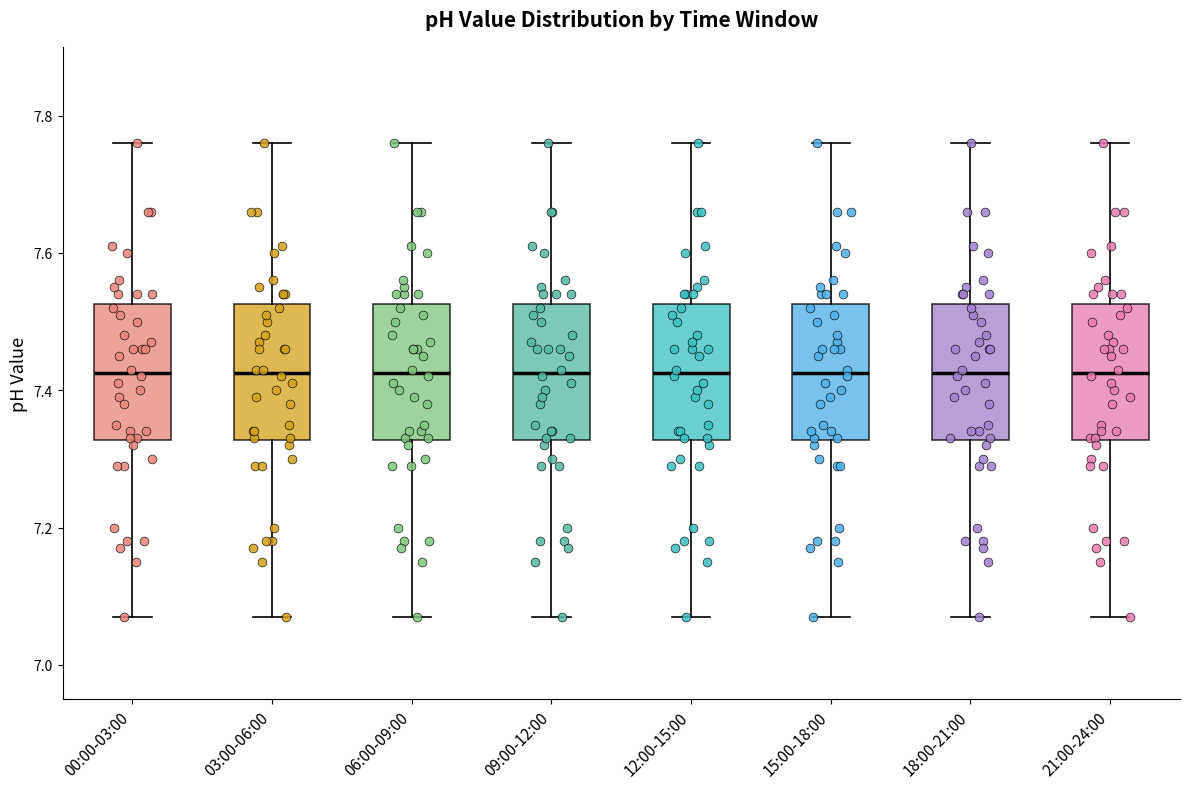

Reading left to right, transcribe this box plot: for each box, give where its median line is, the range the box spans, and where its two whiskers end, as read against the y-axis. The values are not printed on the chart, so give them approximately, as read against the axis.

00:00-03:00: median 7.42, box 7.32 to 7.52, whiskers 7.08 to 7.76
03:00-06:00: median 7.42, box 7.32 to 7.52, whiskers 7.08 to 7.76
06:00-09:00: median 7.42, box 7.32 to 7.52, whiskers 7.08 to 7.76
09:00-12:00: median 7.42, box 7.32 to 7.52, whiskers 7.08 to 7.76
12:00-15:00: median 7.42, box 7.32 to 7.52, whiskers 7.08 to 7.76
15:00-18:00: median 7.42, box 7.32 to 7.52, whiskers 7.08 to 7.76
18:00-21:00: median 7.42, box 7.32 to 7.52, whiskers 7.08 to 7.76
21:00-24:00: median 7.42, box 7.32 to 7.52, whiskers 7.08 to 7.76